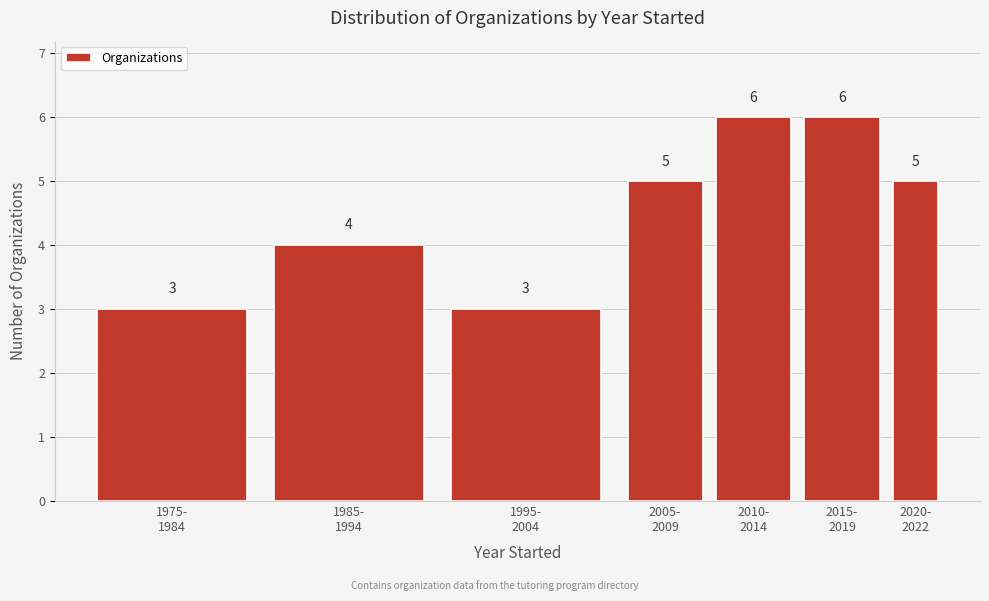

Reading right to left, list all the values displayed in this chart.

5	6	6	5	3	4	3